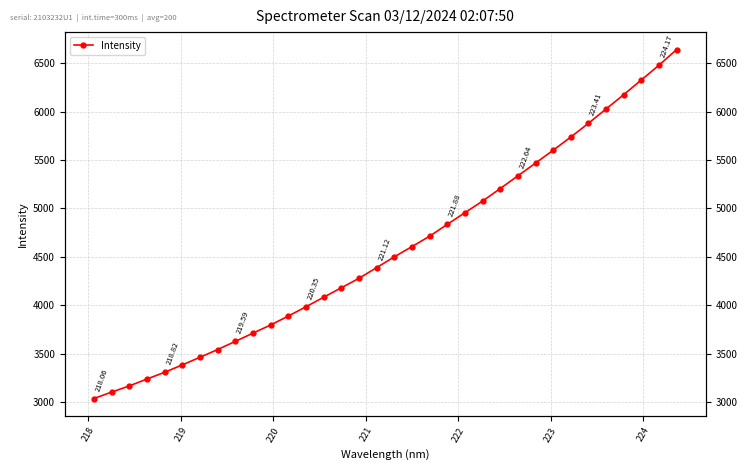

What is the average value?

4580.8